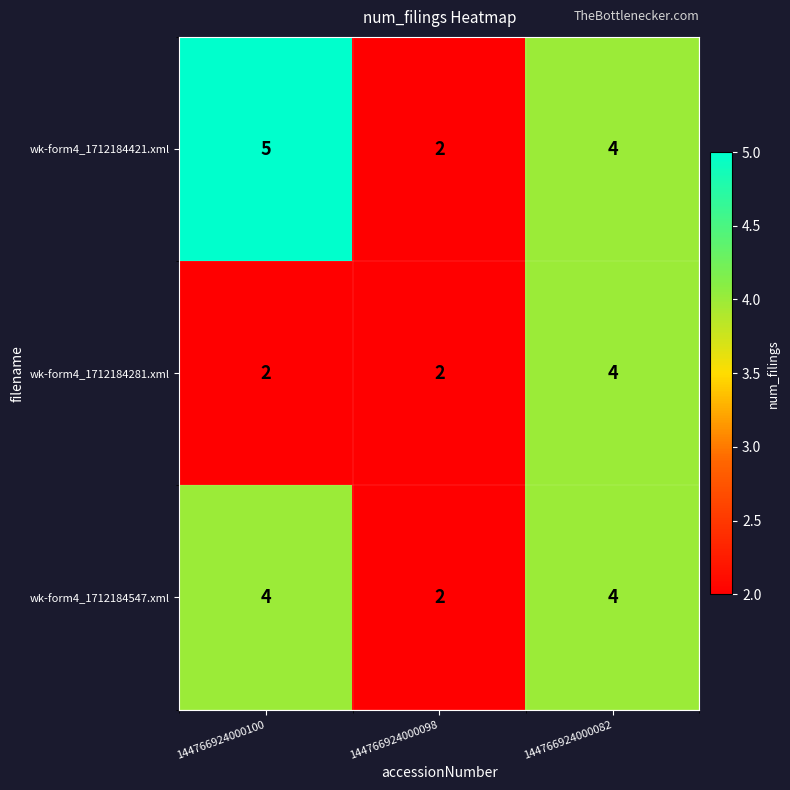

At which category is the sum across all series the highest?

144766924000082